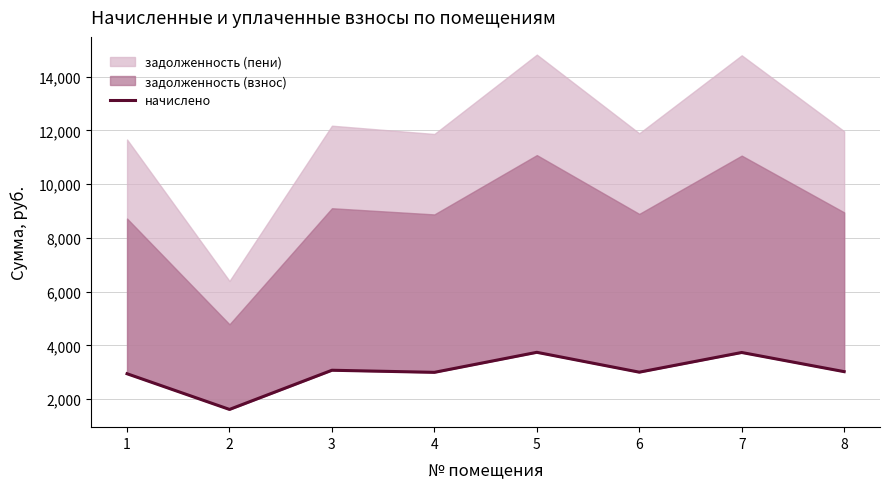

Which label corresponds to the smallest value in the chart?

2